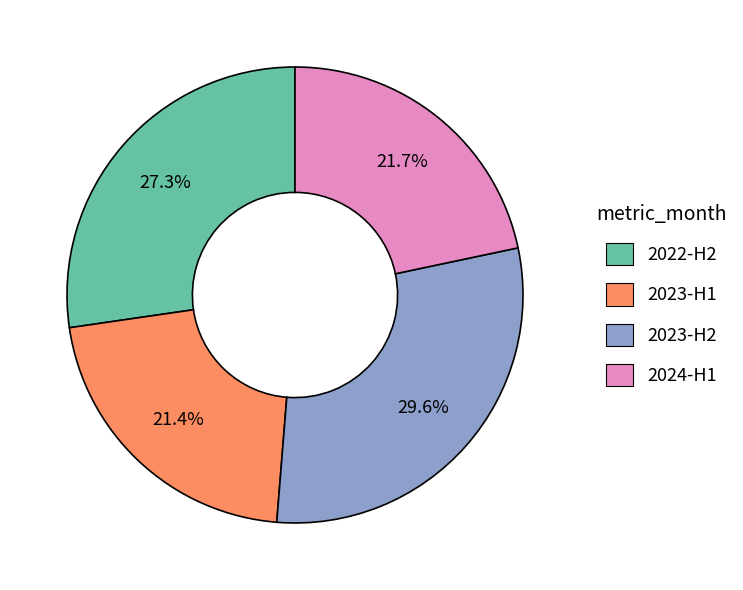

Is there a majority slice in this chart?

No